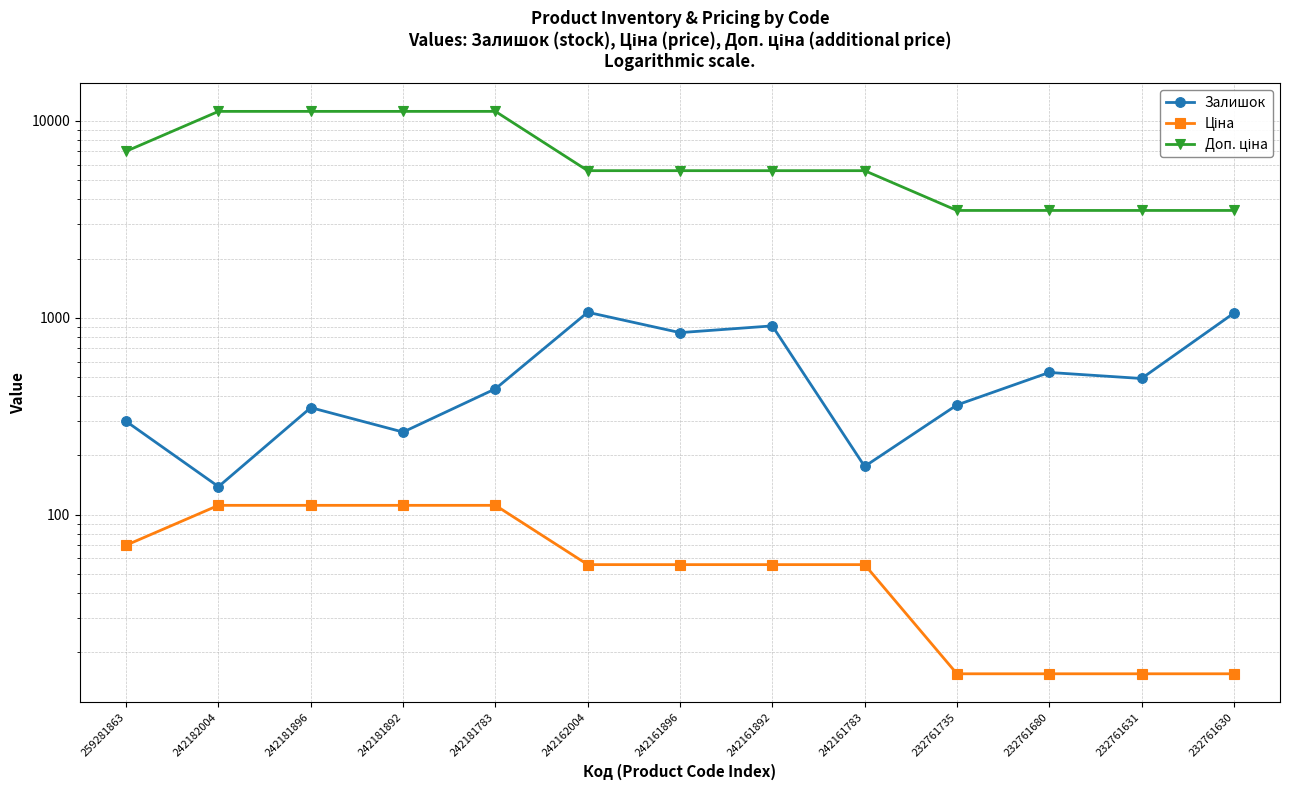

Which label corresponds to the smallest value in the chart?

232761735